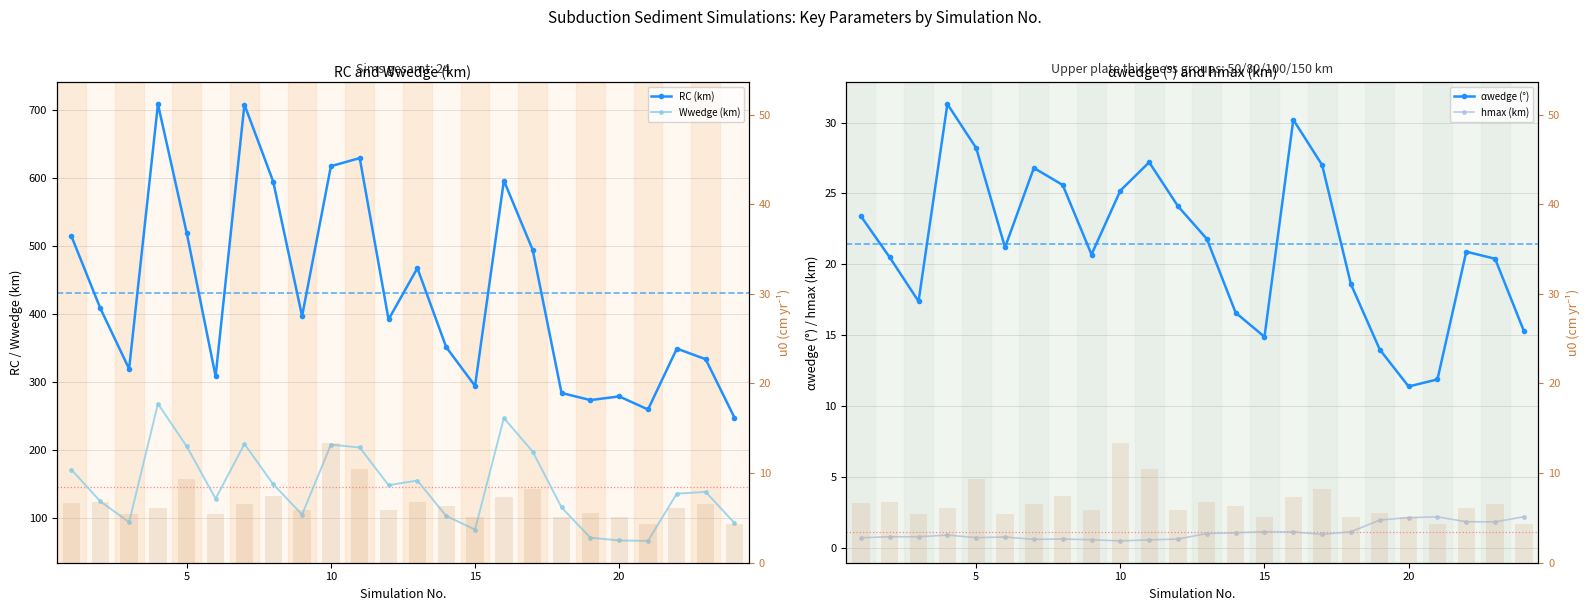

Where is alphawedge nearest to the value 21?

22